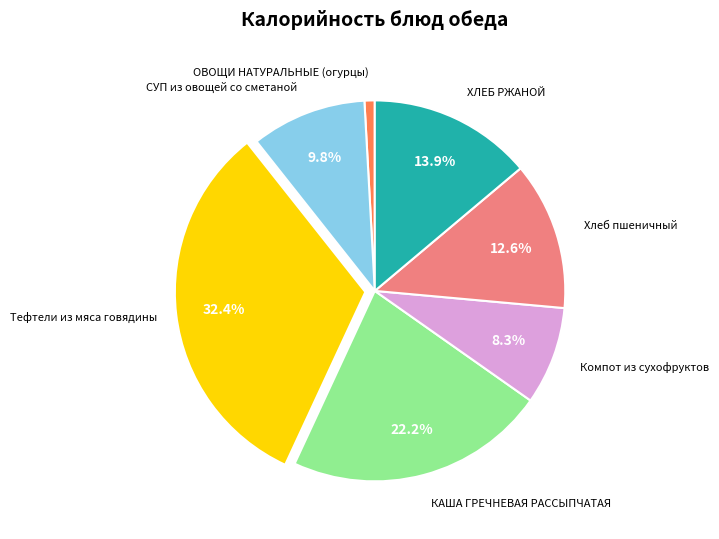

How many slices are in this pie chart?

7